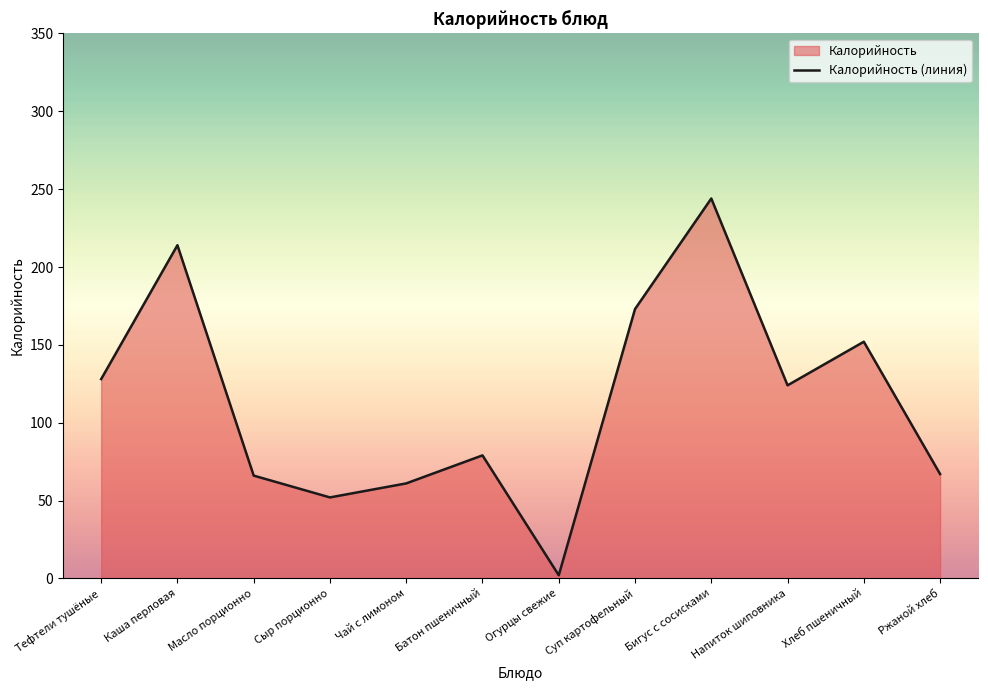

How many interior local peaks (higher than both neighbors) does the data have?

4